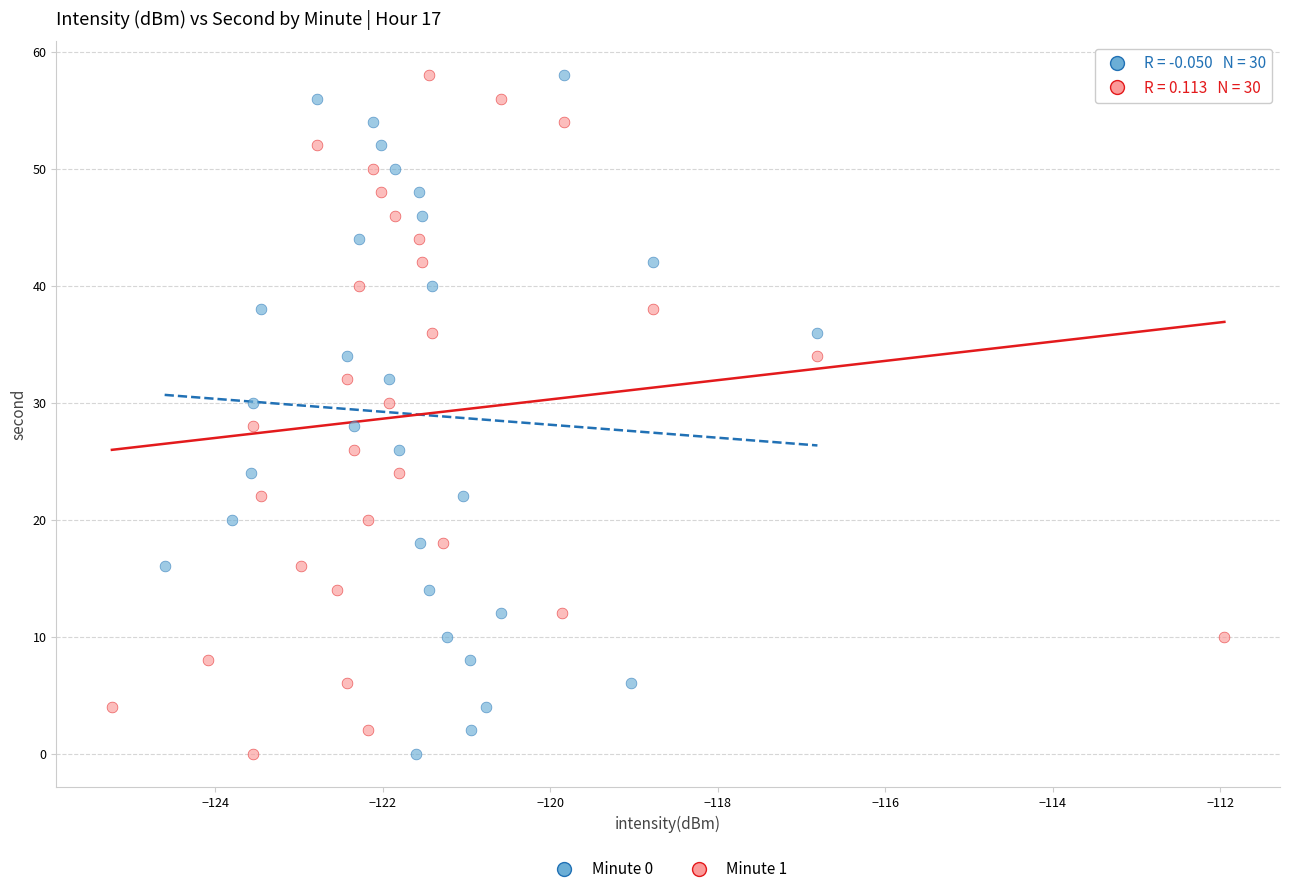

What are all the series names shown in the legend?

Minute 0, Minute 1